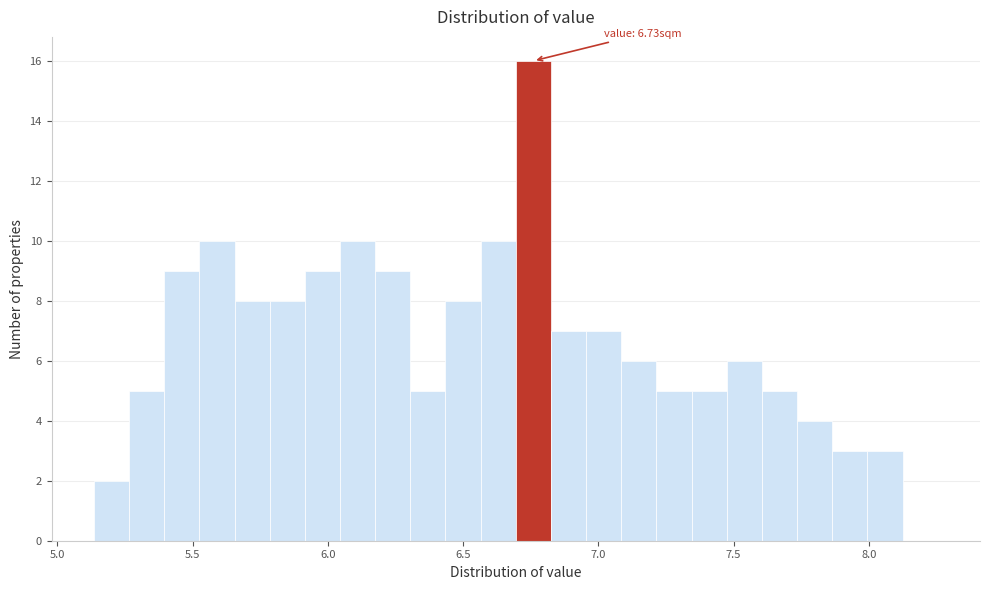

Read against the x-axis, roughly where is the centre of the tallest bar?

6.75